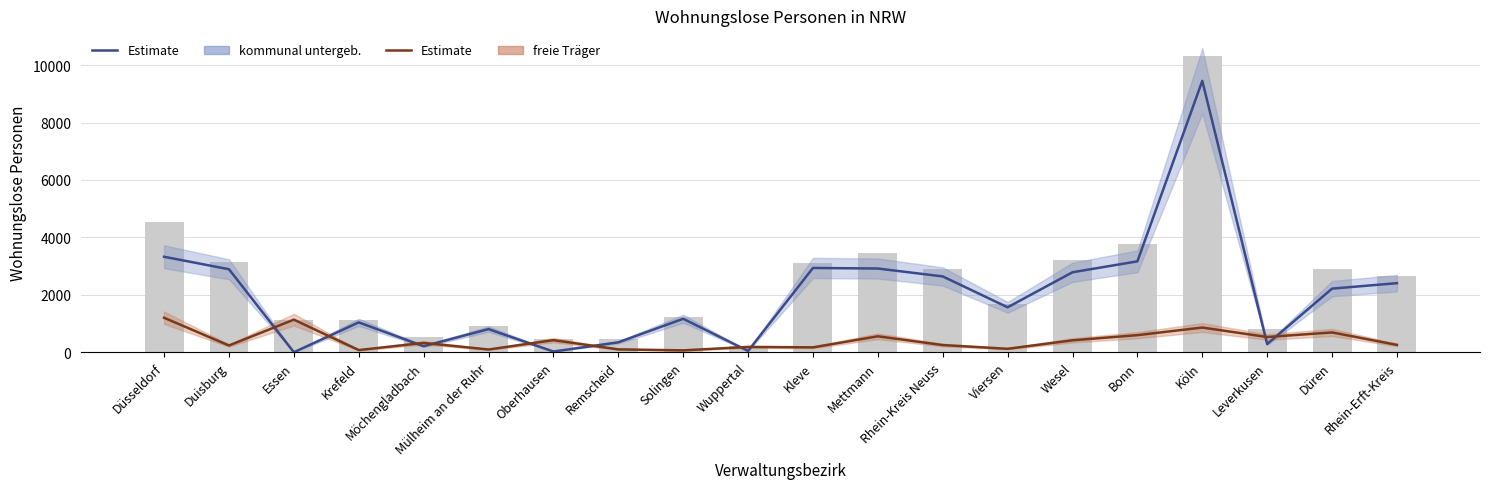

Reading left to right, what are all the values shown in this chart?

kommunal untergeb.: 3325	2890	0	1040	210	805	25	345	1165	45	2935	2915	2640	1565	2785	3165	9450	285	2215	2405
freie Träger: 1200	235	1135	75	325	95	420	100	65	185	170	555	250	120	415	595	860	530	690	255